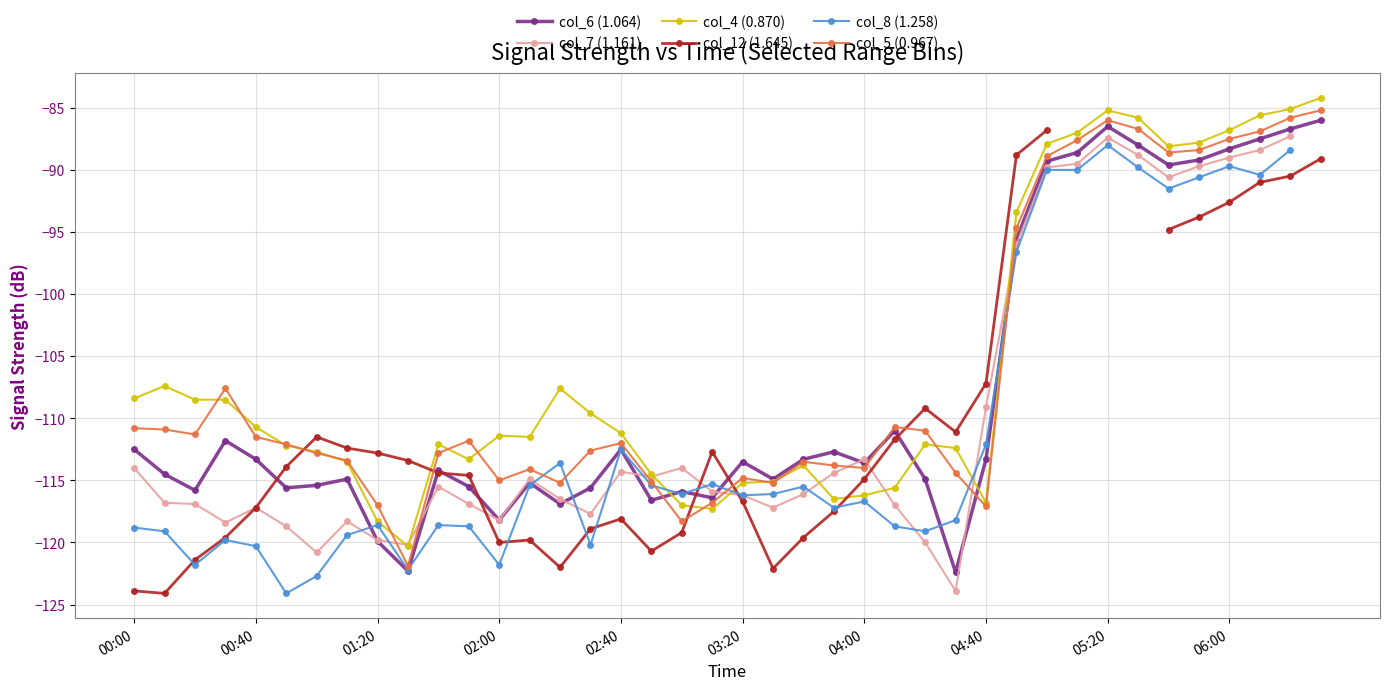

What are all the series names shown in the legend?

col_6 (1.064), col_7 (1.161), col_4 (0.870), col_12 (1.645), col_8 (1.258), col_5 (0.967)